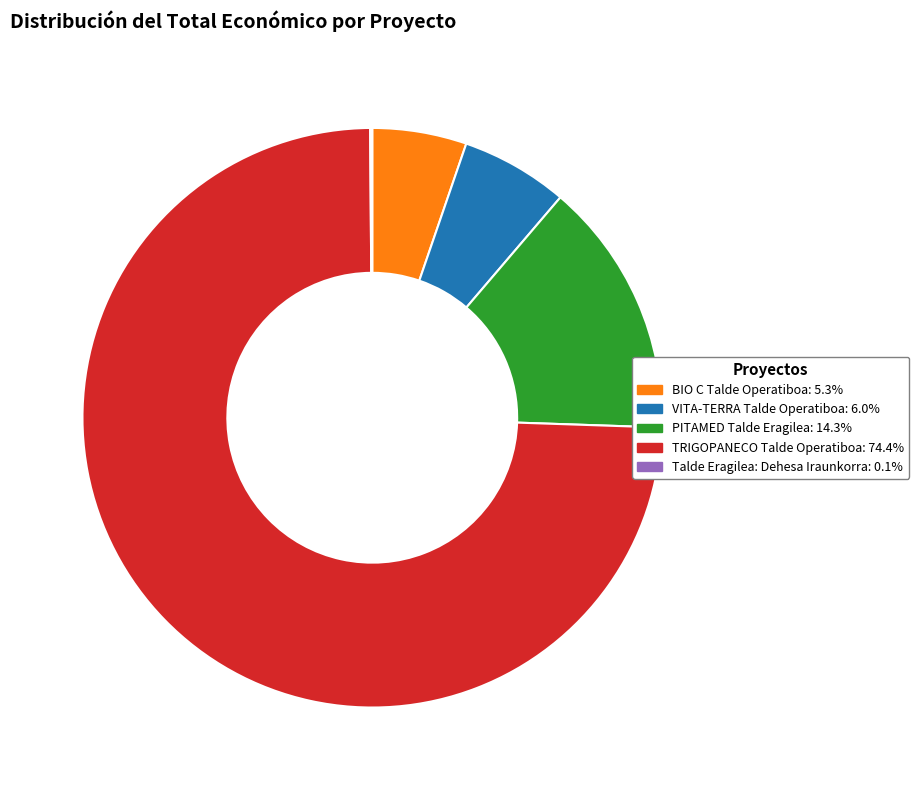

Does any single category account for the majority?

Yes